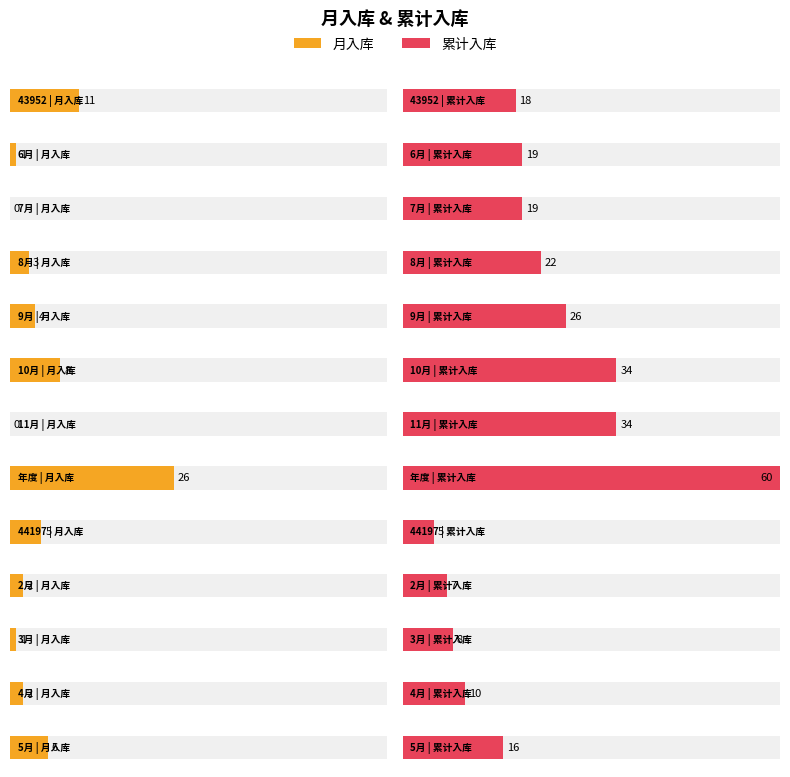

What is the difference between the maximum and minimum values in the 累计入库 series?

55